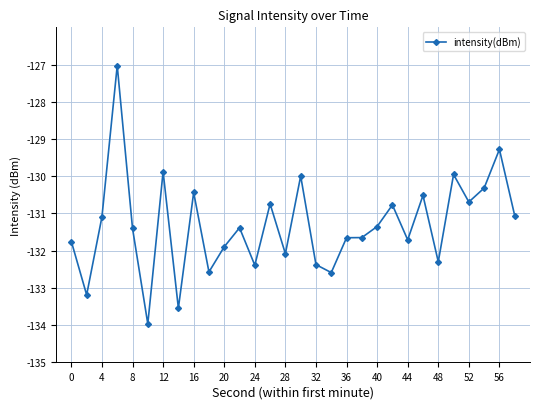

What is the smallest value displayed?

-134.0